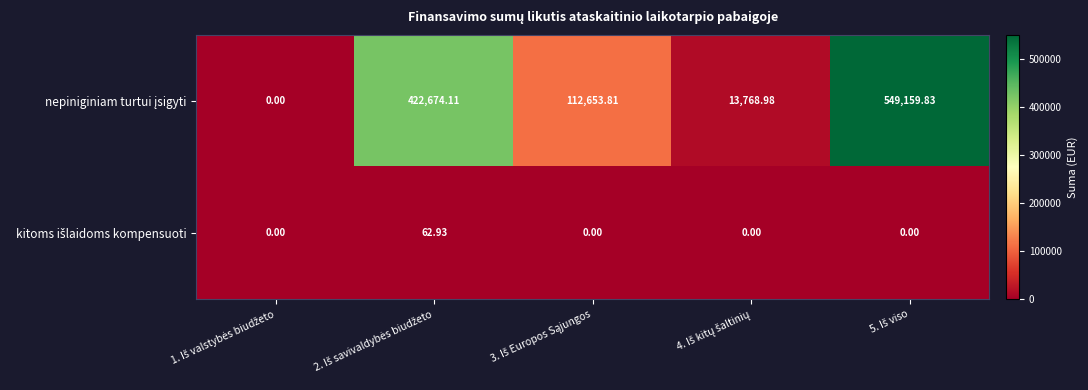

Count the number of data series in this chart.

2